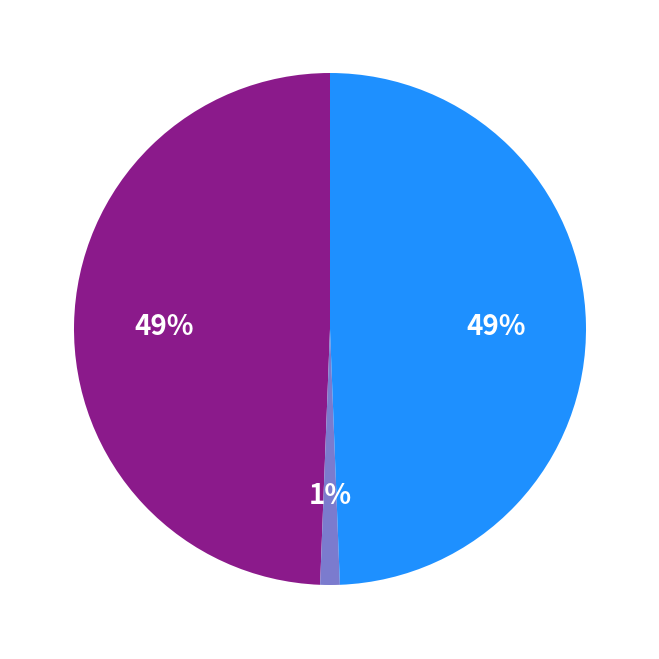

To the nearest percent, what is the difference between the largest and smallest slice percentages?

48%